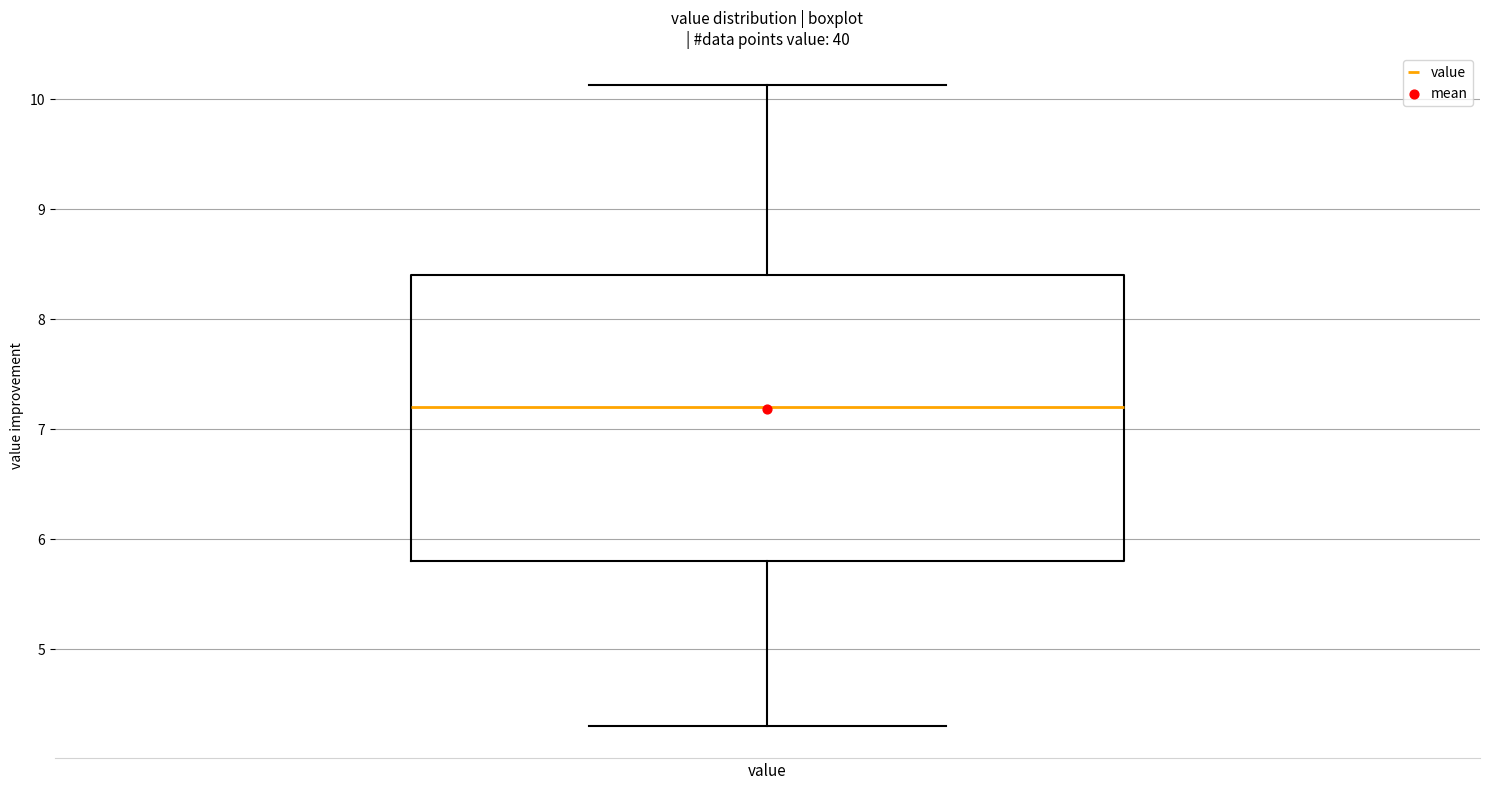

Transcribe this box plot: give where the median line is, the range the box spans, and where the two whiskers end, as read against the y-axis. The values are not printed on the chart, so give them approximately, as read against the axis.

median 7.2, box 5.8 to 8.4, whiskers 4.3 to 10.1